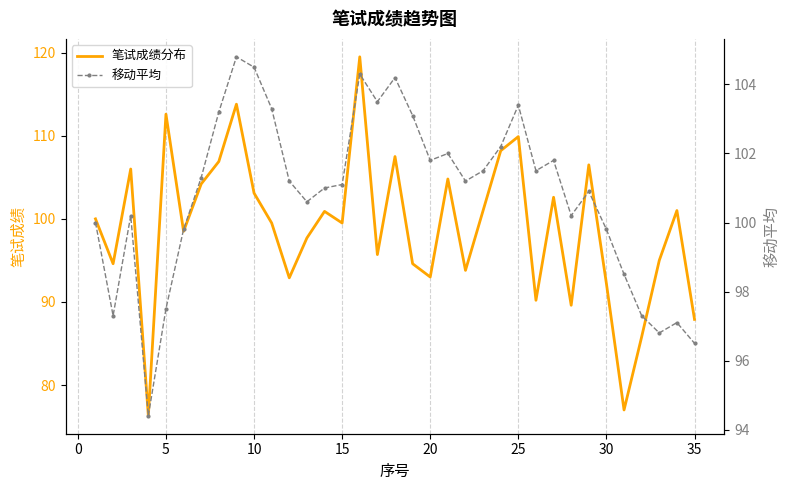

What is the lowest value of the 笔试成绩分布 series?

76.3